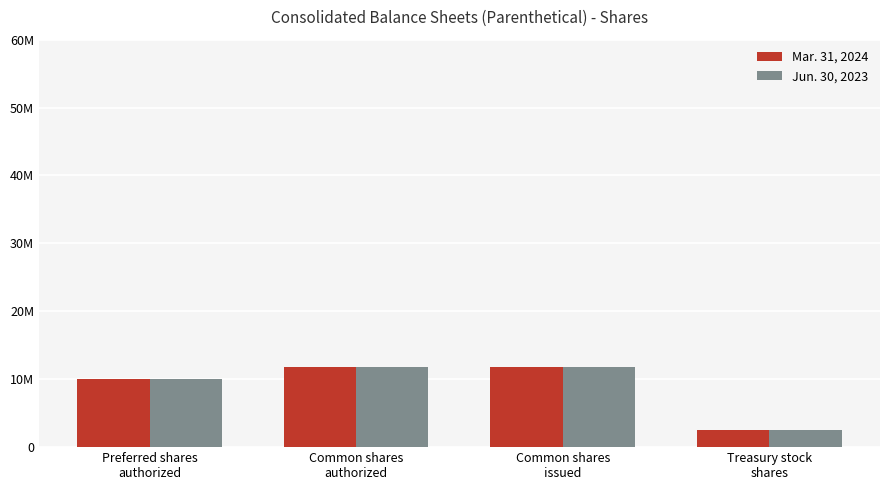

Are the bars horizontal?

No